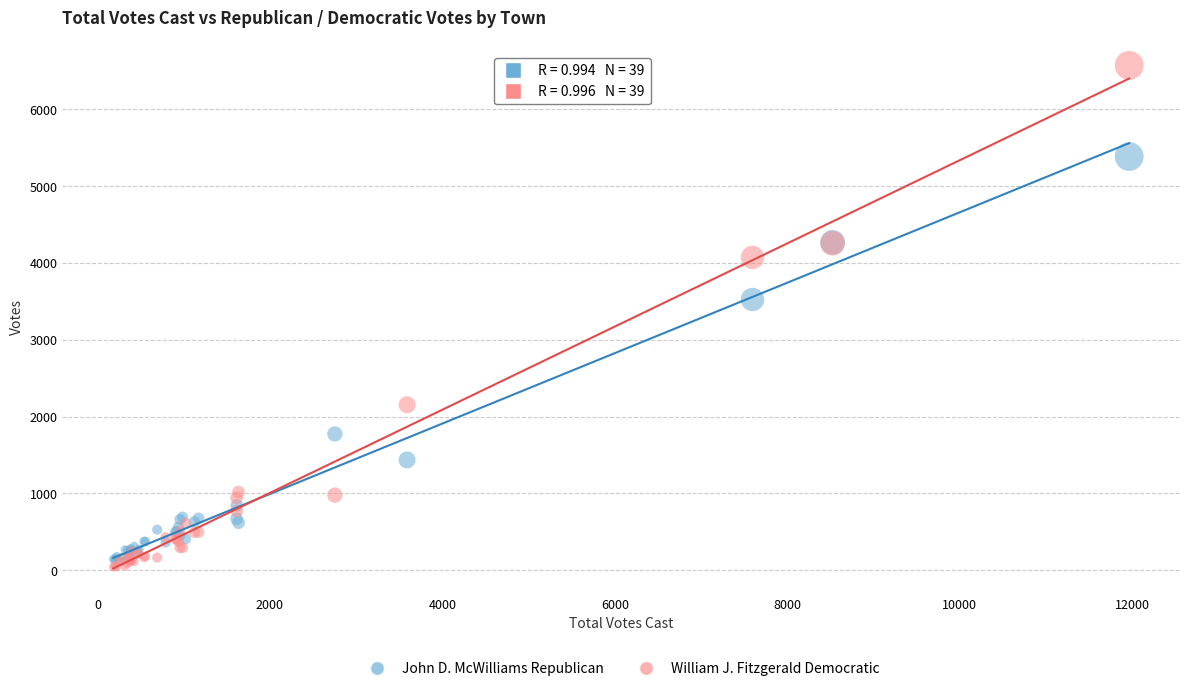

Across all series, what Y value is closest to 3303?

3524